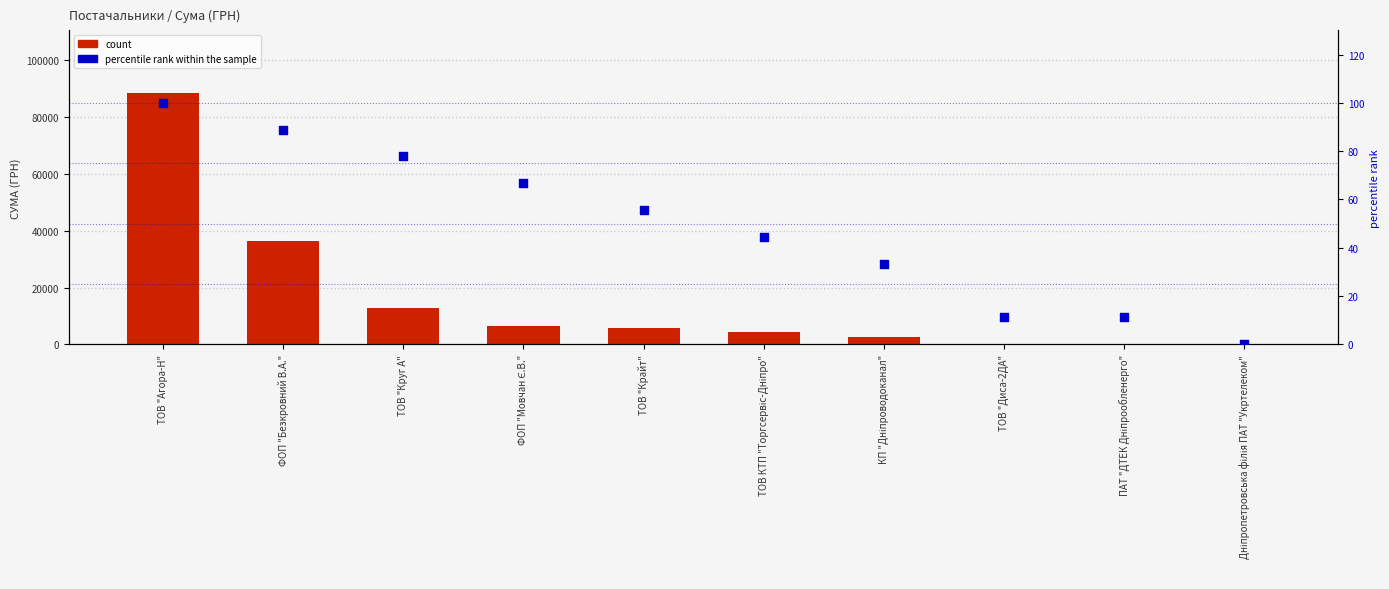

At how many categories does at least one series exceed 39774?

1